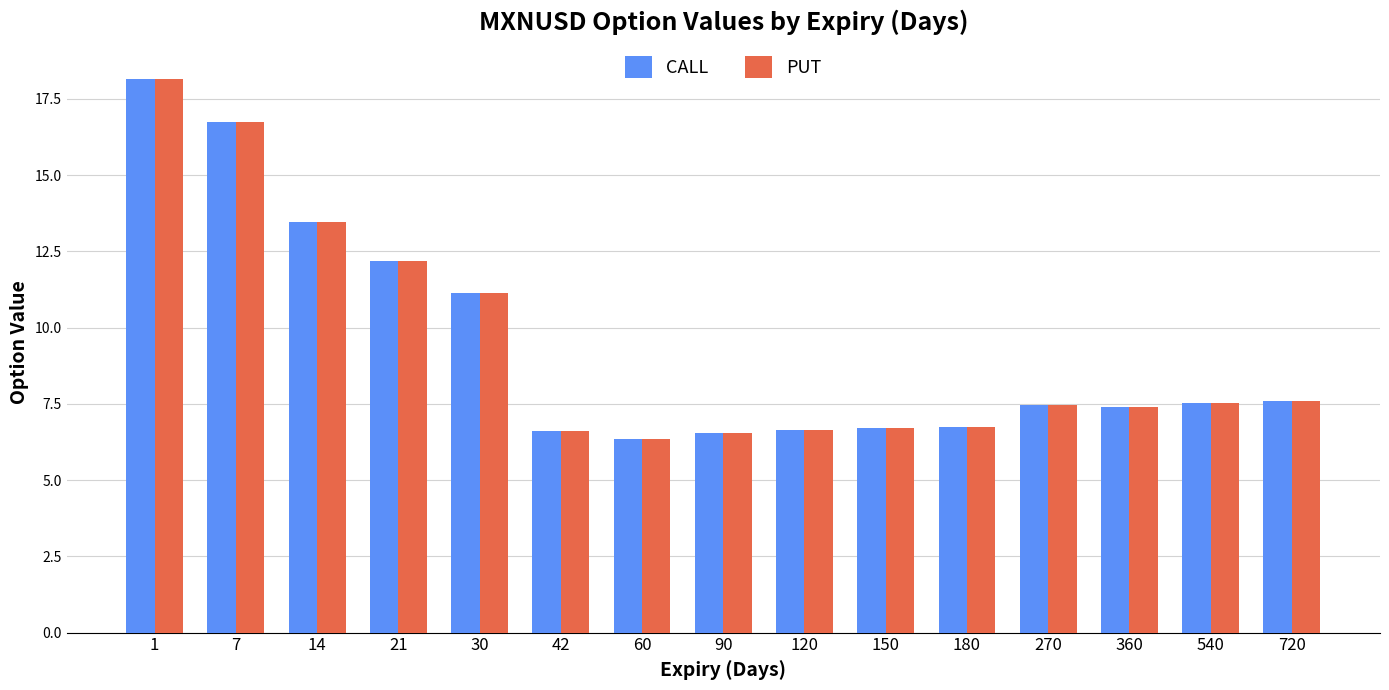

Does the chart contain stacked bars?

No